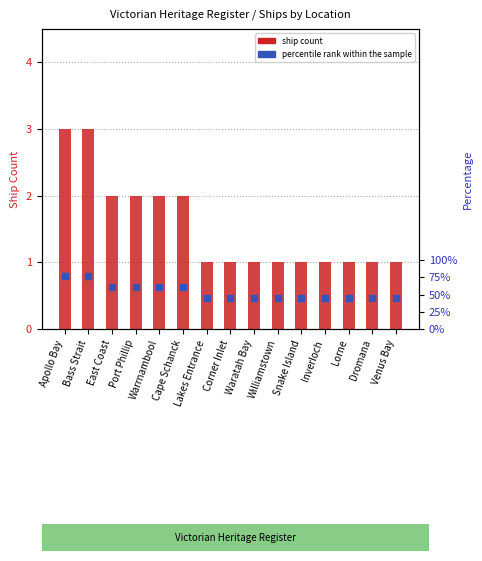

Reading right to left, transcribe all the data shown in this chart.

1	1	1	1	1	1	1	1	1	2	2	2	2	3	3